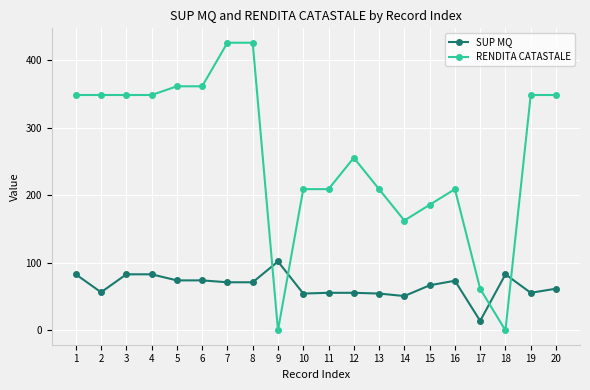

What is the difference between the second highest and minimum values in the SUP MQ series?

69.0